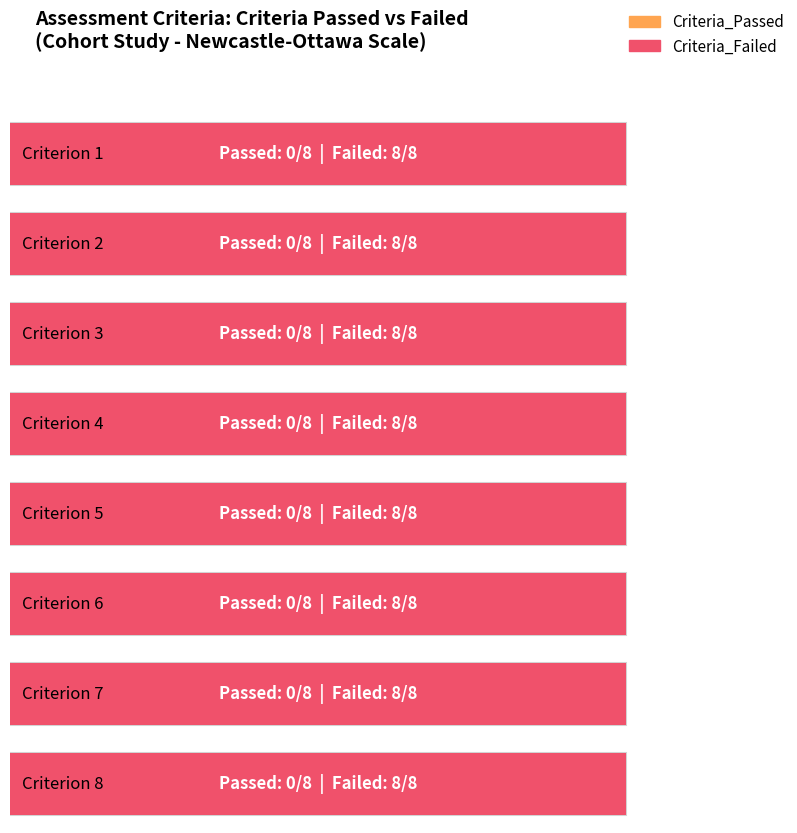

Which label corresponds to the largest value in the chart?

1